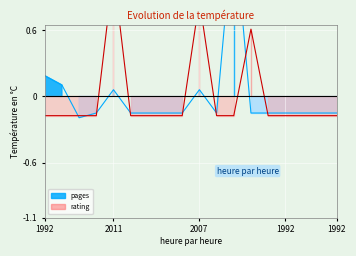

Rank the series by their maximum value, from lowest to highest.

rating, pages